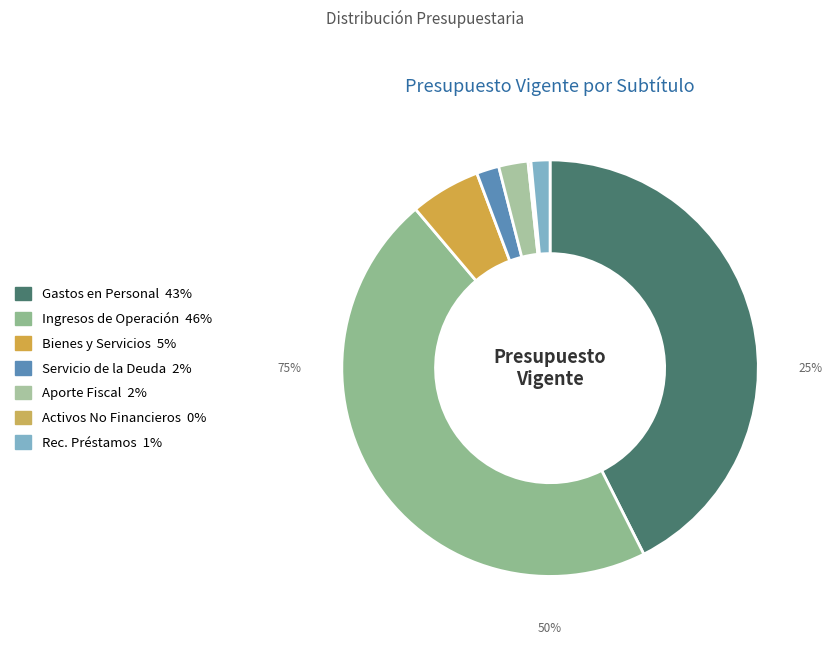

To the nearest percent, what is the average slice percentage?

14%